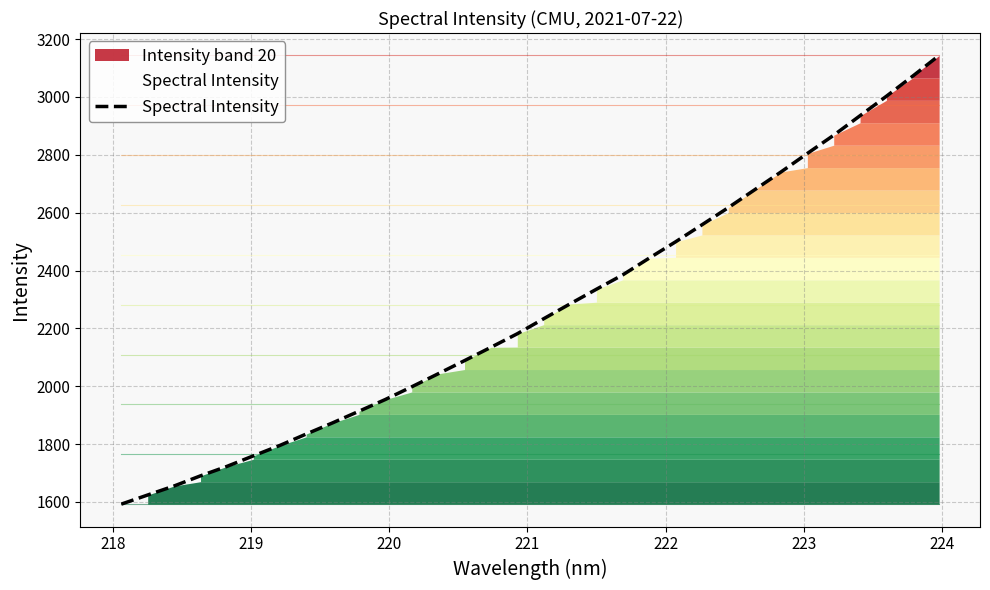

How many values are below 2233?

16